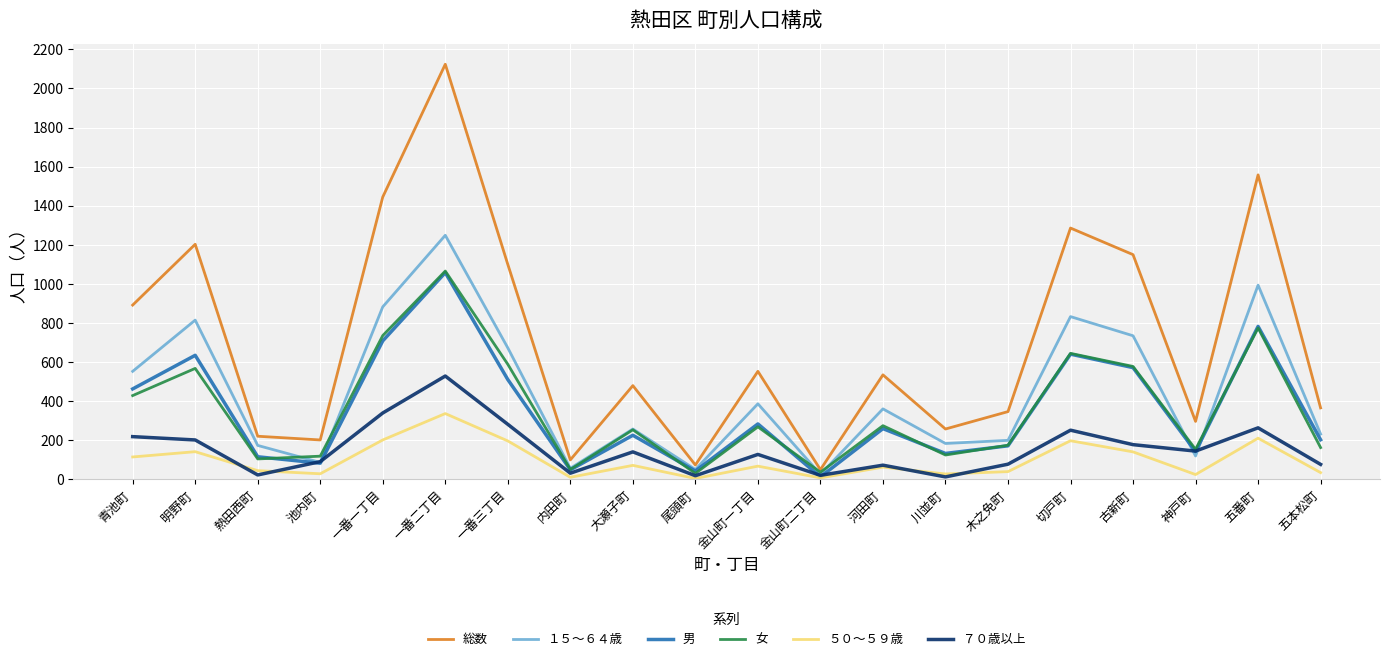

Between 池内町 and 内田町, which series saw the biggest shift?

総数